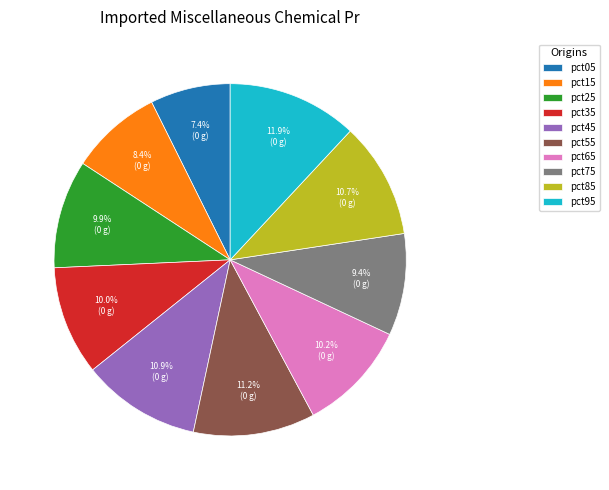

True or false: pct35 accounts for 1% of the total.

False